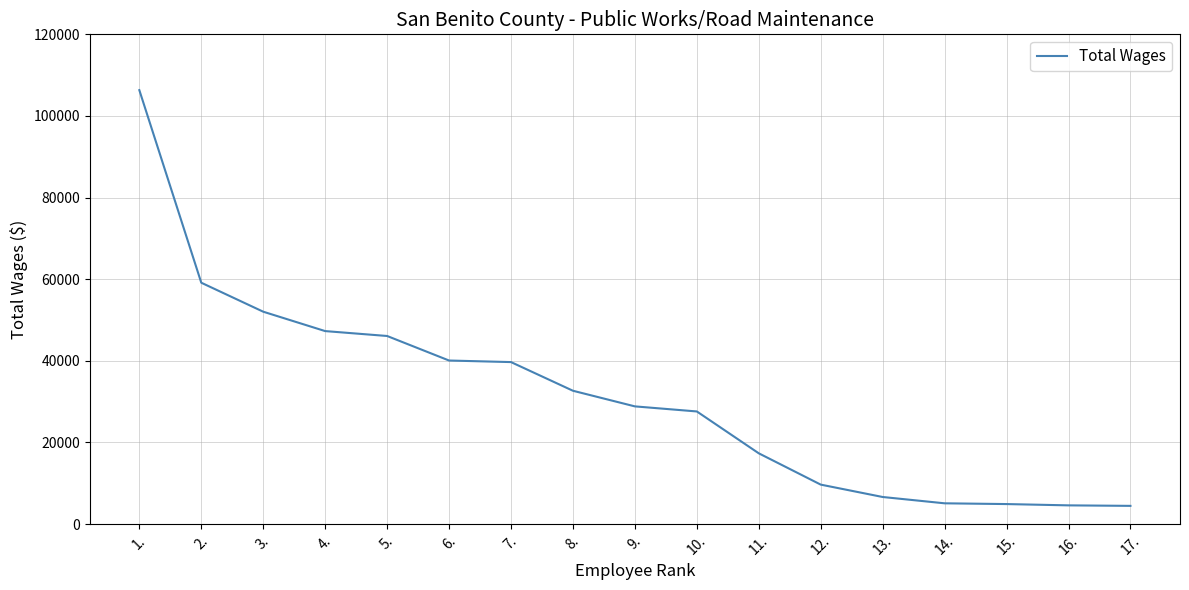

What is the minimum value shown in the chart?

4472